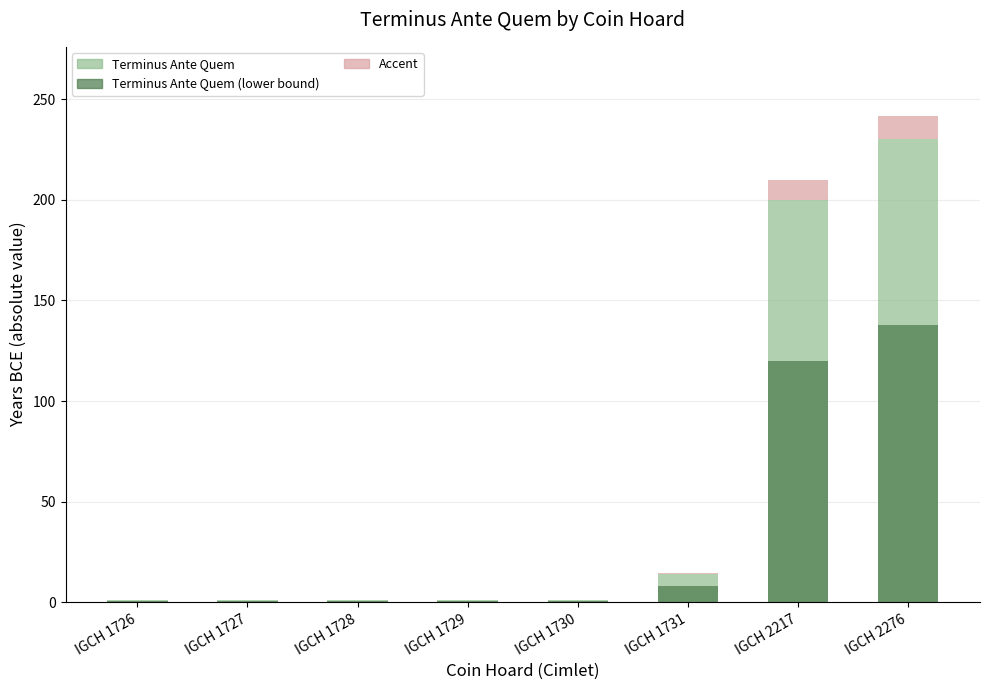

Which category has the lowest value in the Terminus Ante Quem series?

IGCH 1726